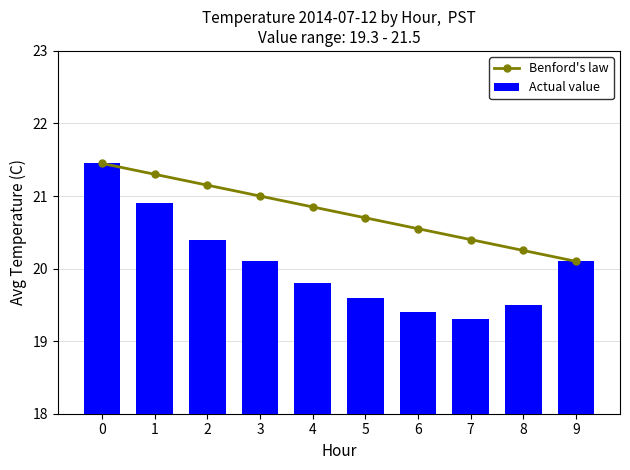

What is the spread (max minus min) of values at 3?

0.9